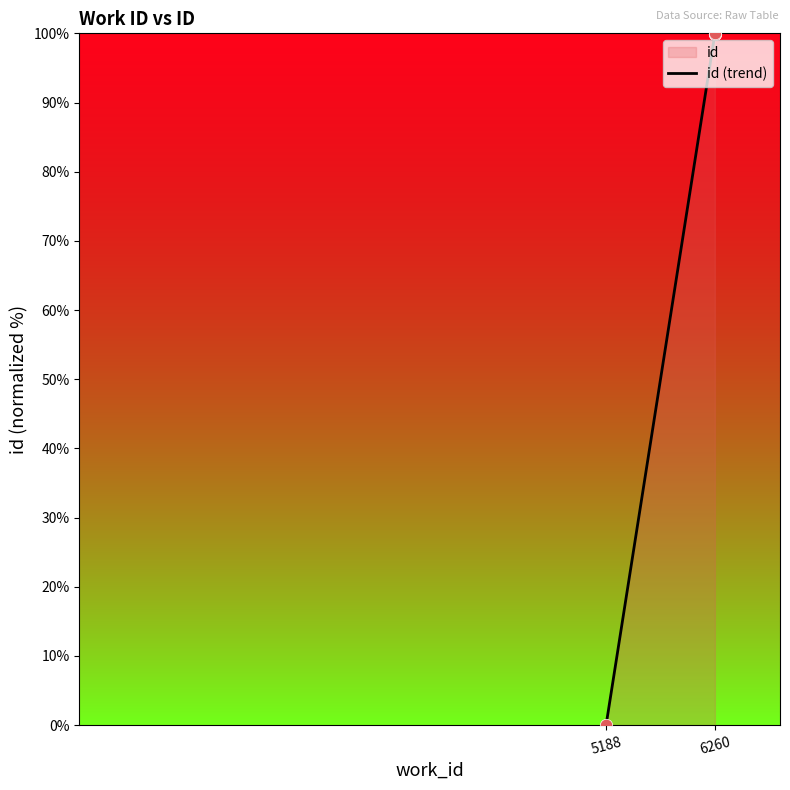

Between 6260 and 5188, which is larger?

6260